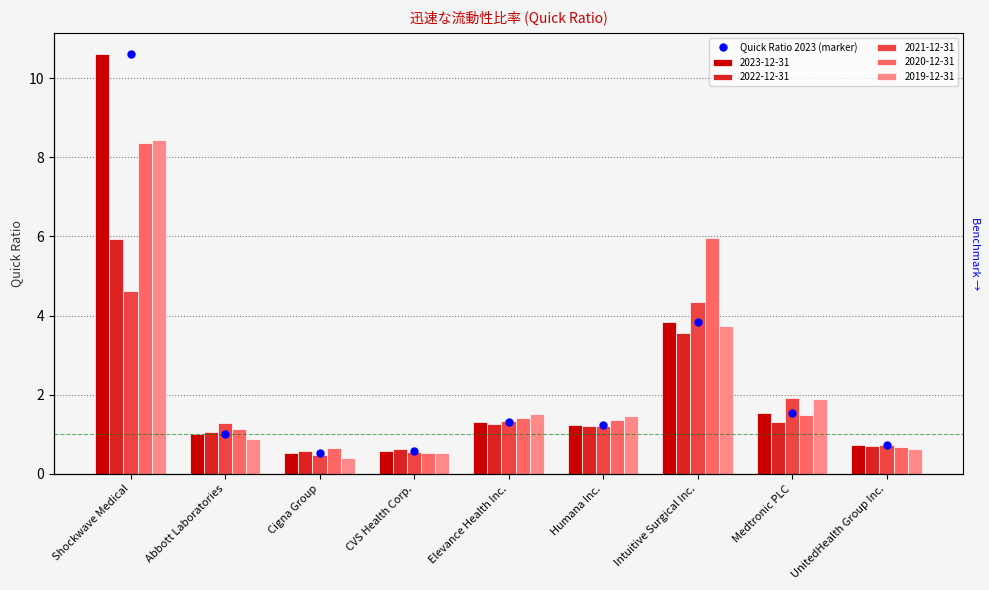

What is the sum of all 2022-12-31 values?

16.2